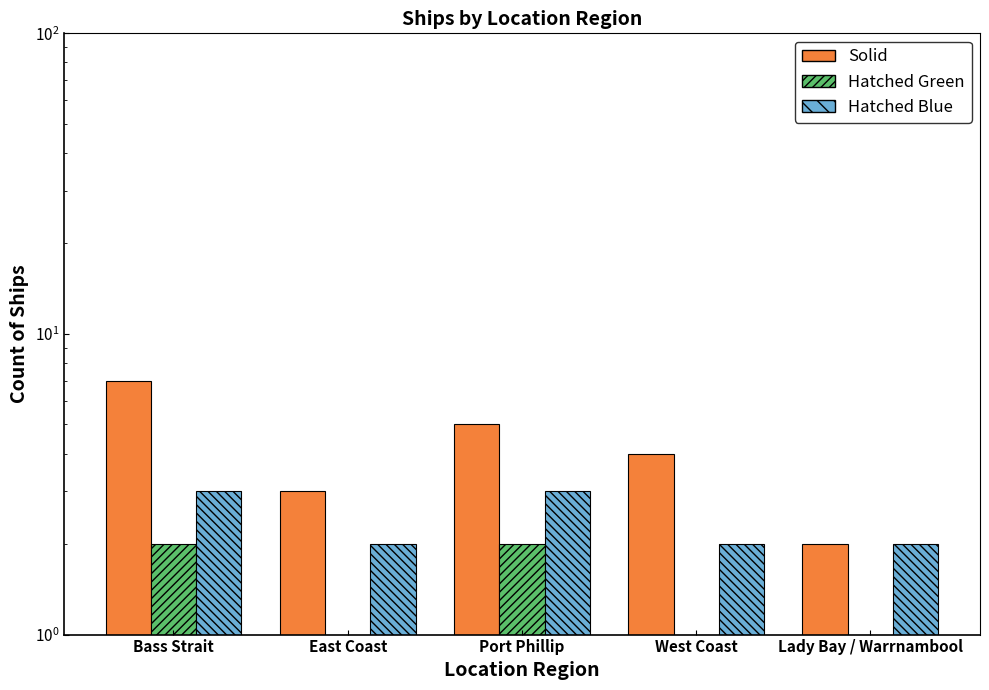

How many data points does each series have?

5